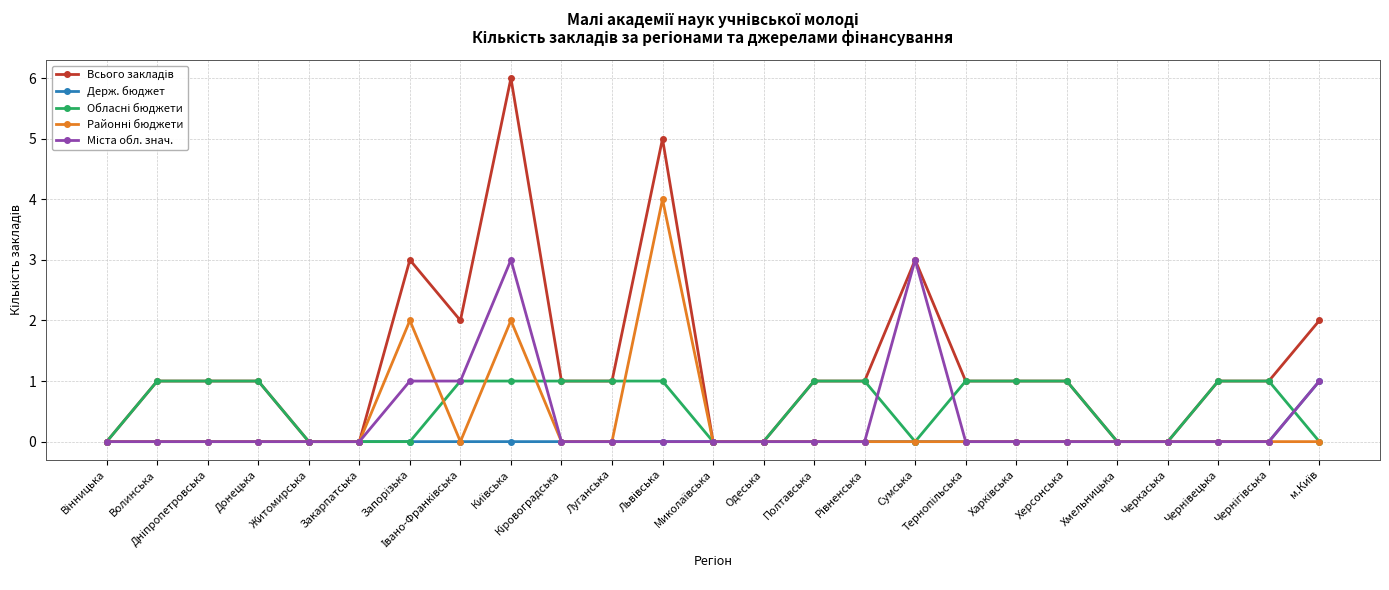

What is the maximum value shown in the chart?

6